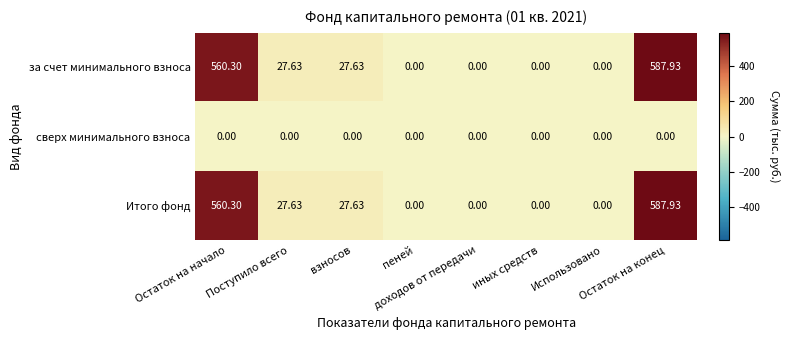

Which series has the largest total across all categories?

за счет минимального взноса